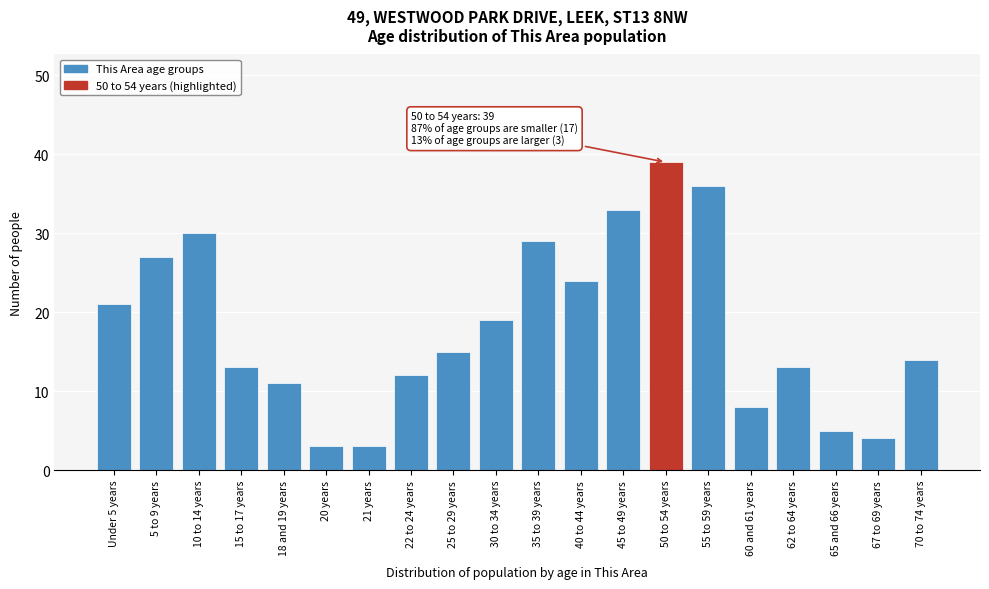

Reading left to right, list all the values displayed in this chart.

Under 5 years=21	5 to 9 years=27	10 to 14 years=30	15 to 17 years=13	18 and 19 years=11	20 years=3	21 years=3	22 to 24 years=12	25 to 29 years=15	30 to 34 years=19	35 to 39 years=29	40 to 44 years=24	45 to 49 years=33	50 to 54 years=39	55 to 59 years=36	60 and 61 years=8	62 to 64 years=13	65 and 66 years=5	67 to 69 years=4	70 to 74 years=14